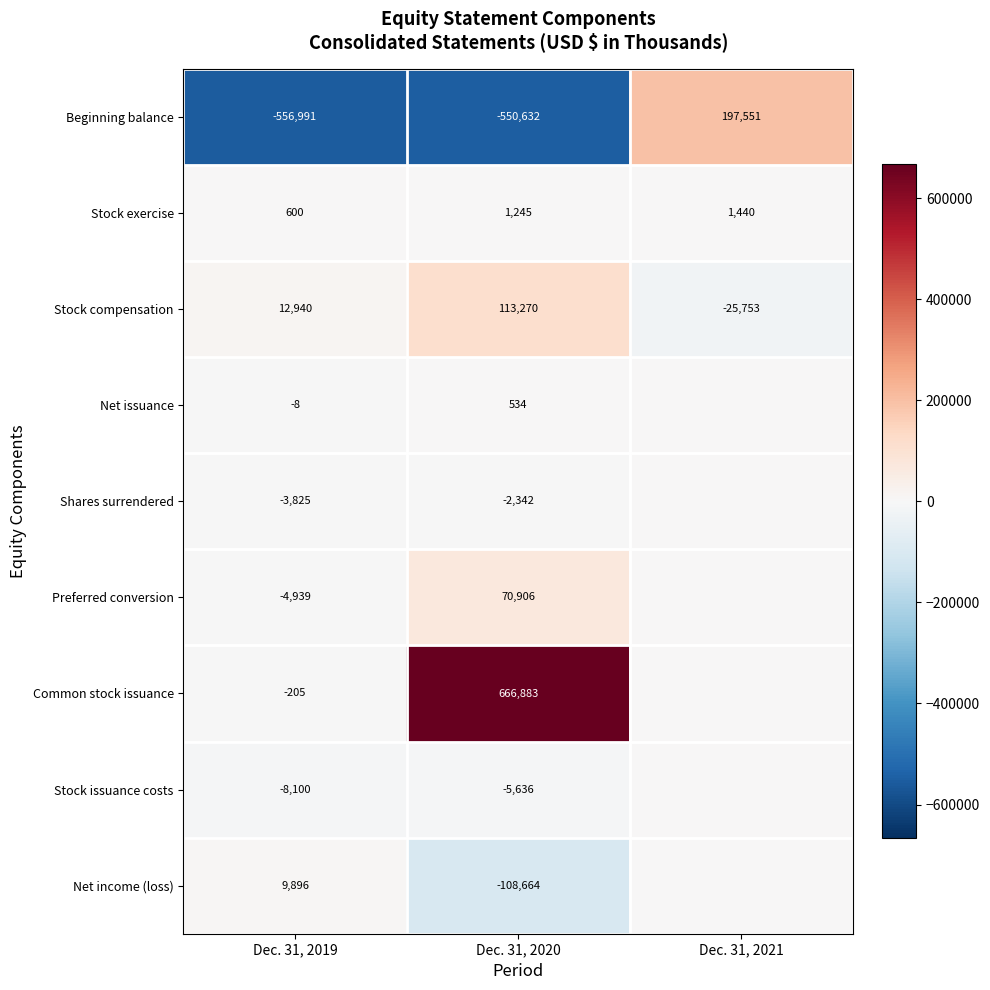

At Dec. 31, 2020, list the series in order from largest to smallest.

Common stock issuance, Stock compensation, Preferred conversion, Stock exercise, Net issuance, Shares surrendered, Stock issuance costs, Net income (loss), Beginning balance